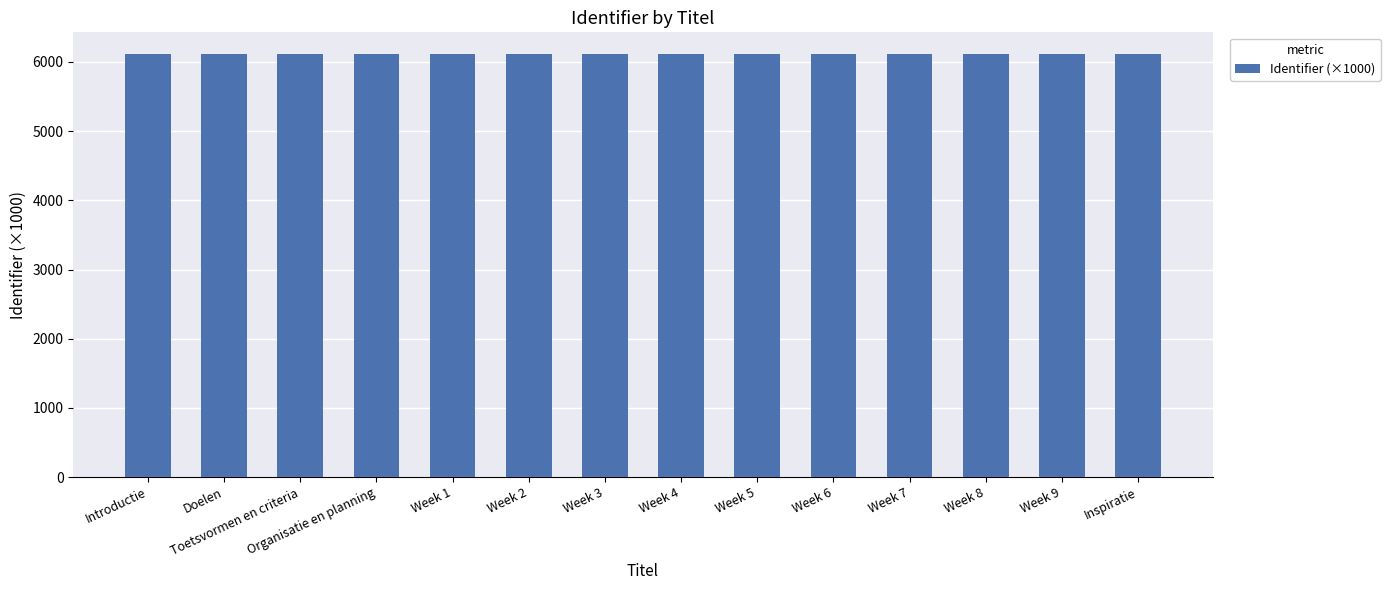

Approximately how many times larger is the value at Doelen compared to Week 5?

1.0